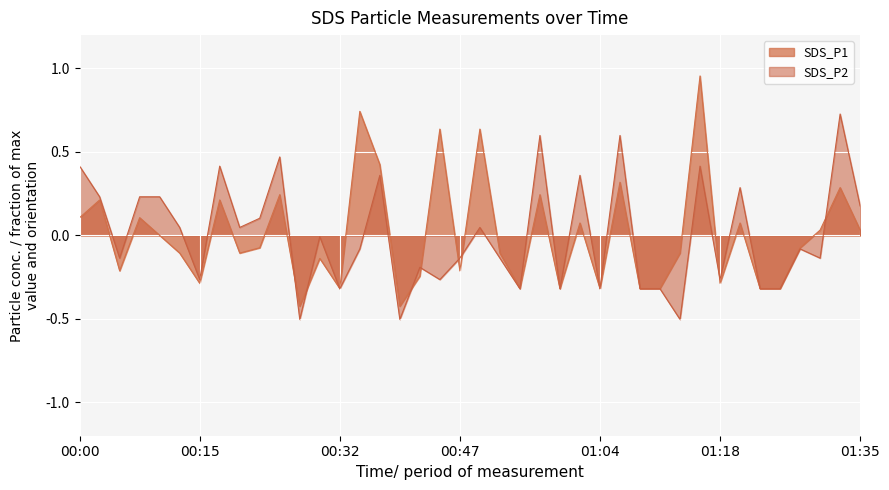

Reading left to right, extract all data points from this chart.

SDS_P1: 0.1	0.2	-0.2	0.1	0.0	-0.1	-0.3	0.2	-0.1	-0.1	0.2	-0.4	-0.1	-0.3	0.7	0.4	-0.4	-0.2	0.6	-0.2	0.6	-0.1	-0.3	0.2	-0.3	0.1	-0.3	0.3	-0.3	-0.3	-0.1	1.0	-0.3	0.1	-0.3	-0.3	-0.1	0.0	0.3	0.0
SDS_P2: 0.4	0.2	-0.1	0.2	0.2	0.0	-0.3	0.4	0.0	0.1	0.5	-0.5	-0.0	-0.3	-0.1	0.4	-0.5	-0.2	-0.3	-0.1	0.0	-0.1	-0.3	0.6	-0.3	0.4	-0.3	0.6	-0.3	-0.3	-0.5	0.4	-0.3	0.3	-0.3	-0.3	-0.1	-0.1	0.7	0.2